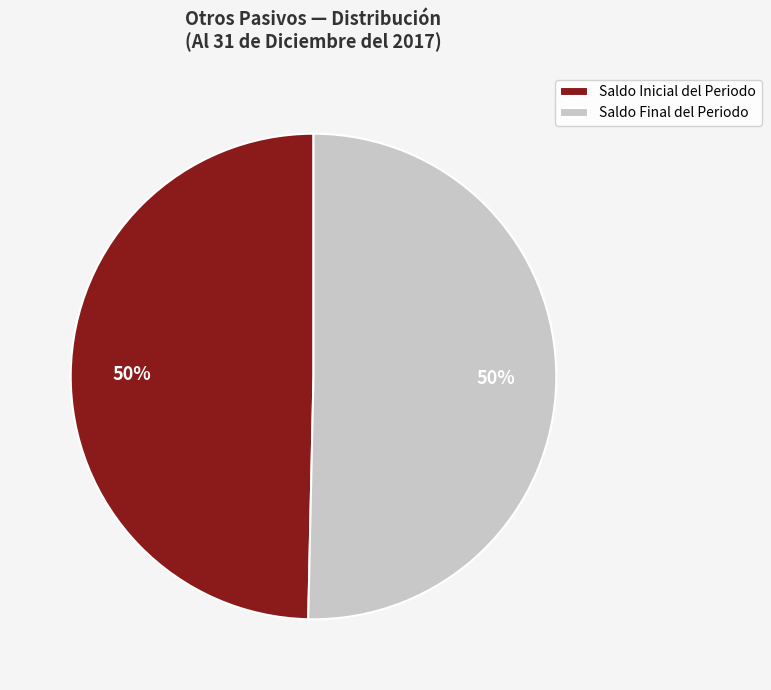

What percentage is the Saldo Final del Periodo slice, to the nearest percent?

50%